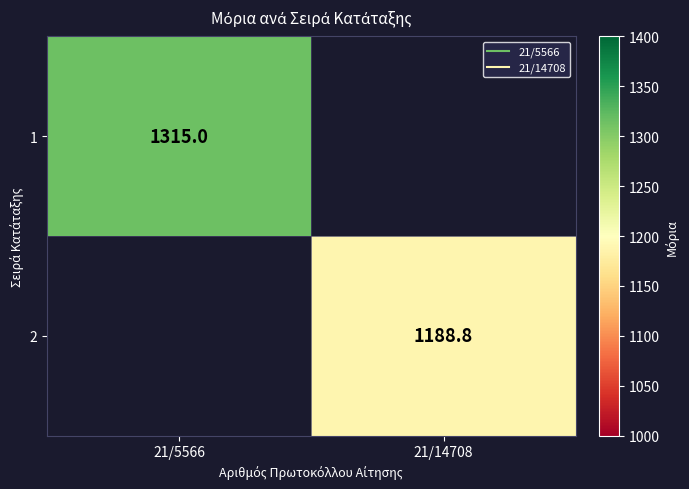

At which label does 2 reach its peak?

21/5566